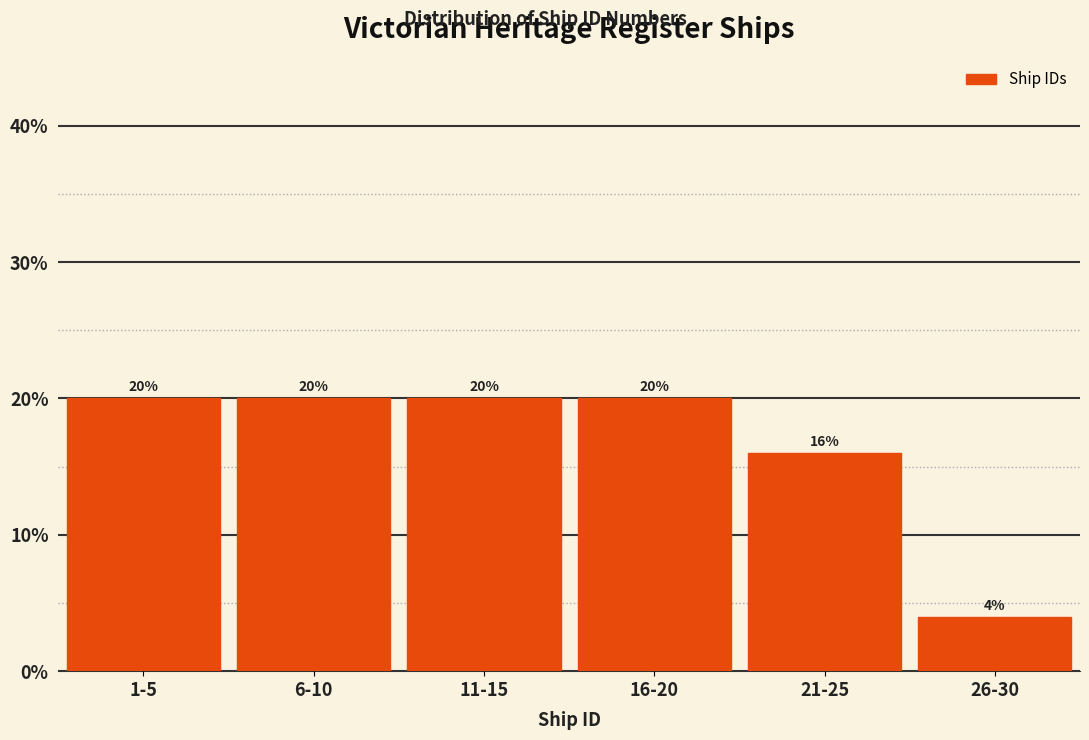

Reading left to right, extract all data points from this chart.

20	20	20	20	16	4